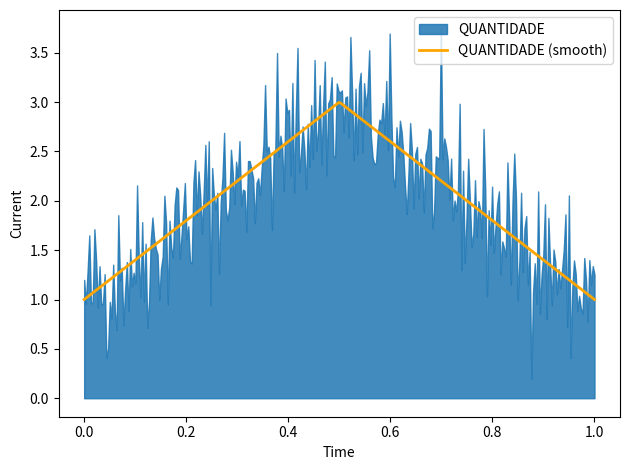

What is the difference between the maximum and minimum values?

2